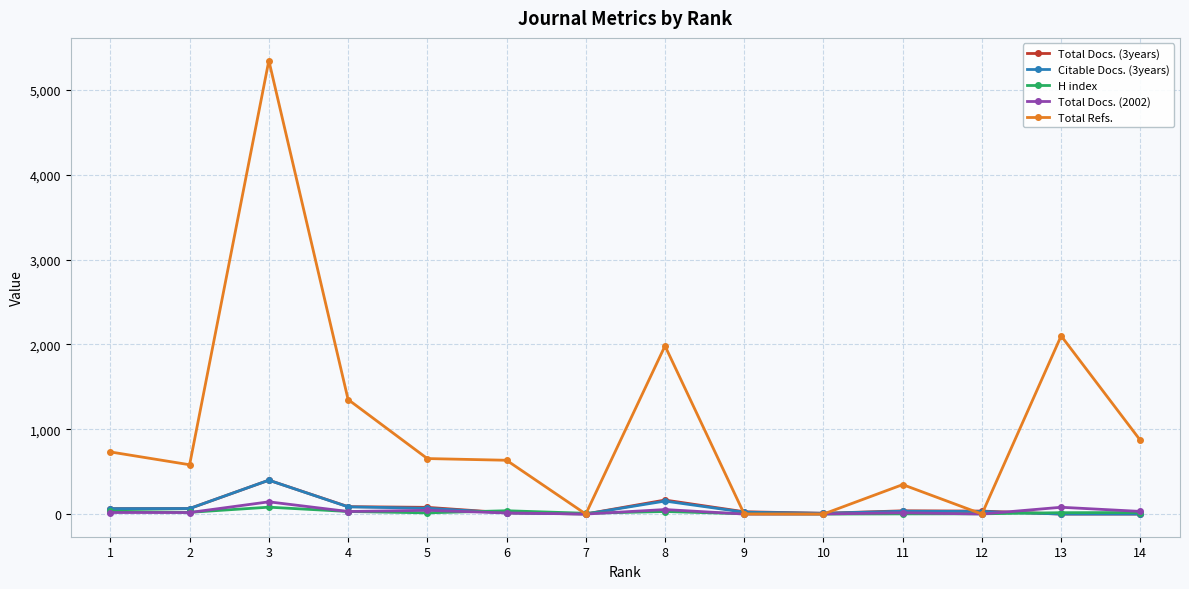

True or false: Total Docs. (3years) has more than 1 interior local peaks.

True